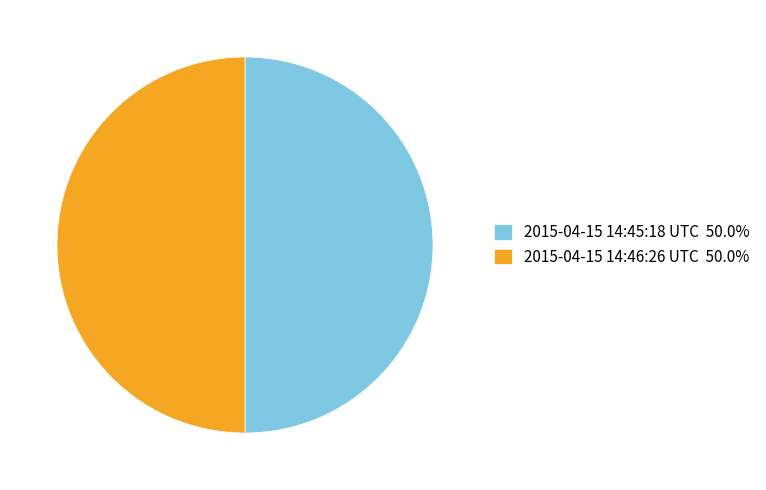

What is the ratio of the value at 2015-04-15 14:46:26 UTC 50.0% to the value at 2015-04-15 14:45:18 UTC 50.0%?

1.0